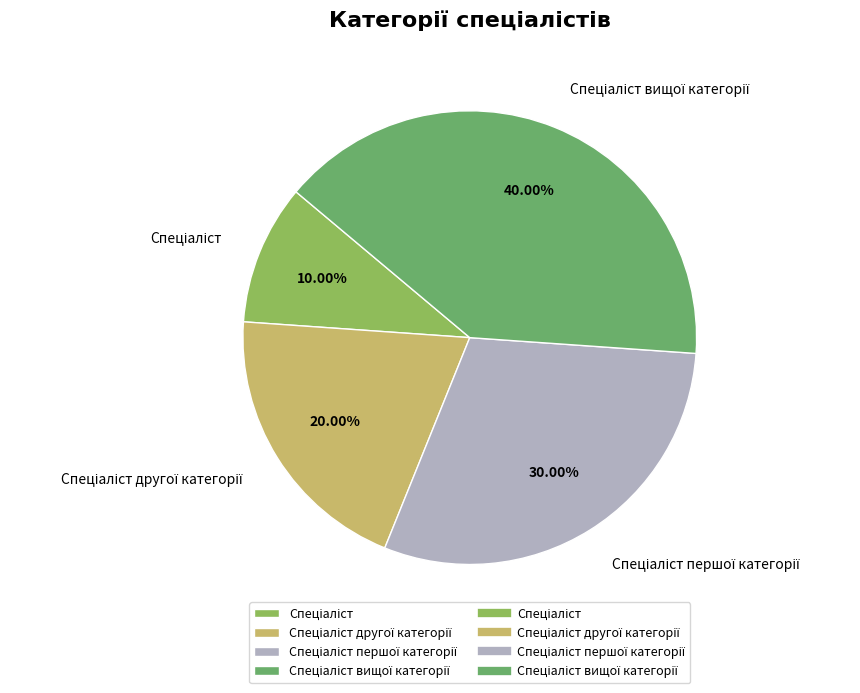

To the nearest percent, what is the average slice percentage?

25%